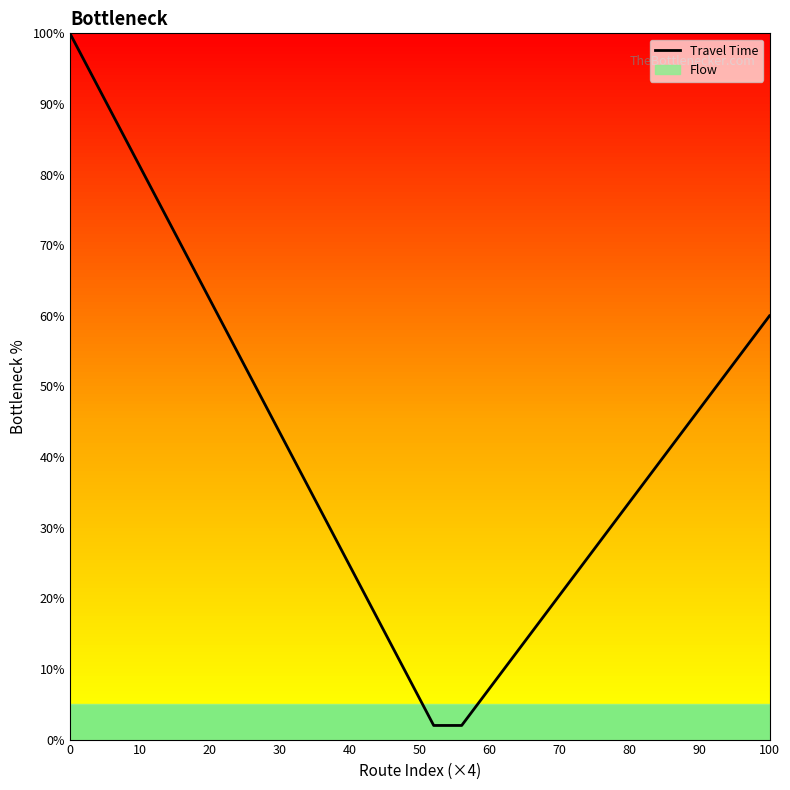

What is the minimum value shown in the chart?

2.0